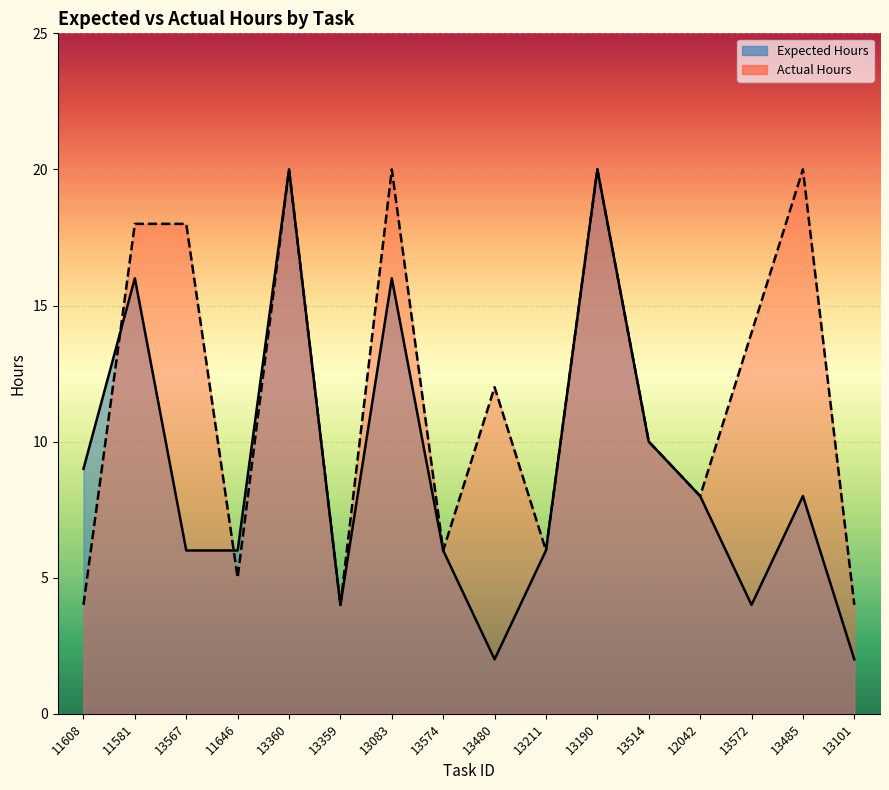

Where do Expected Hours and Actual Hours first cross each other?

11608 and 11581